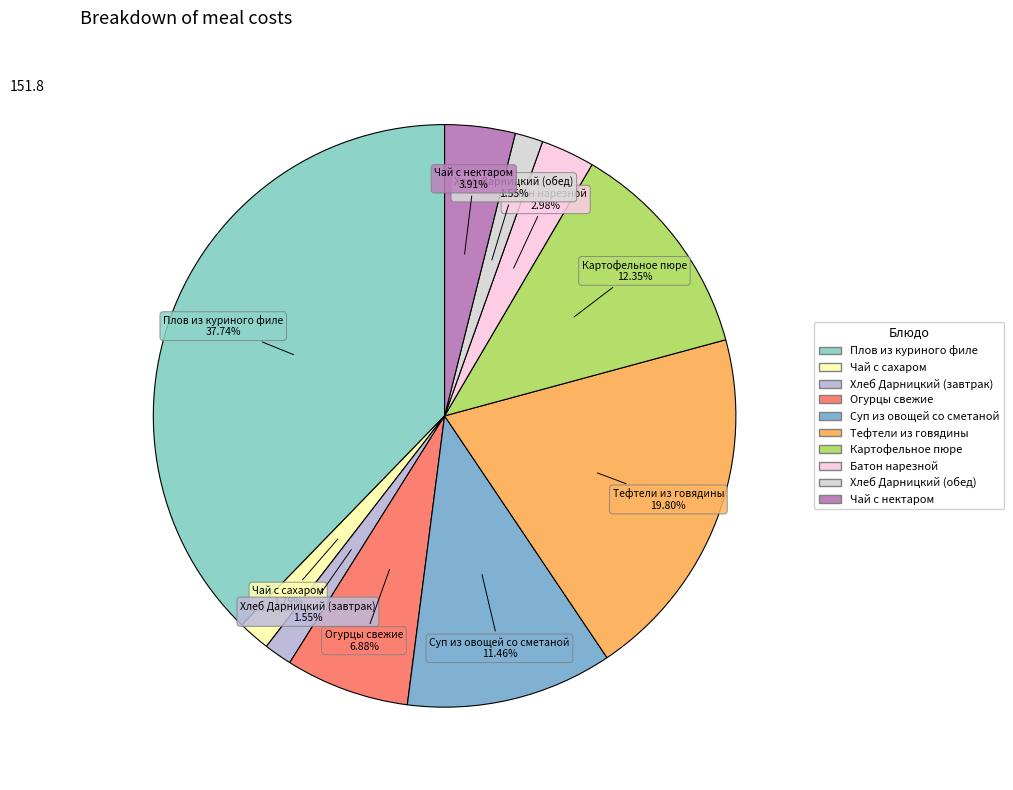

To the nearest percent, what is the difference between the largest and smallest slice percentages?

36%